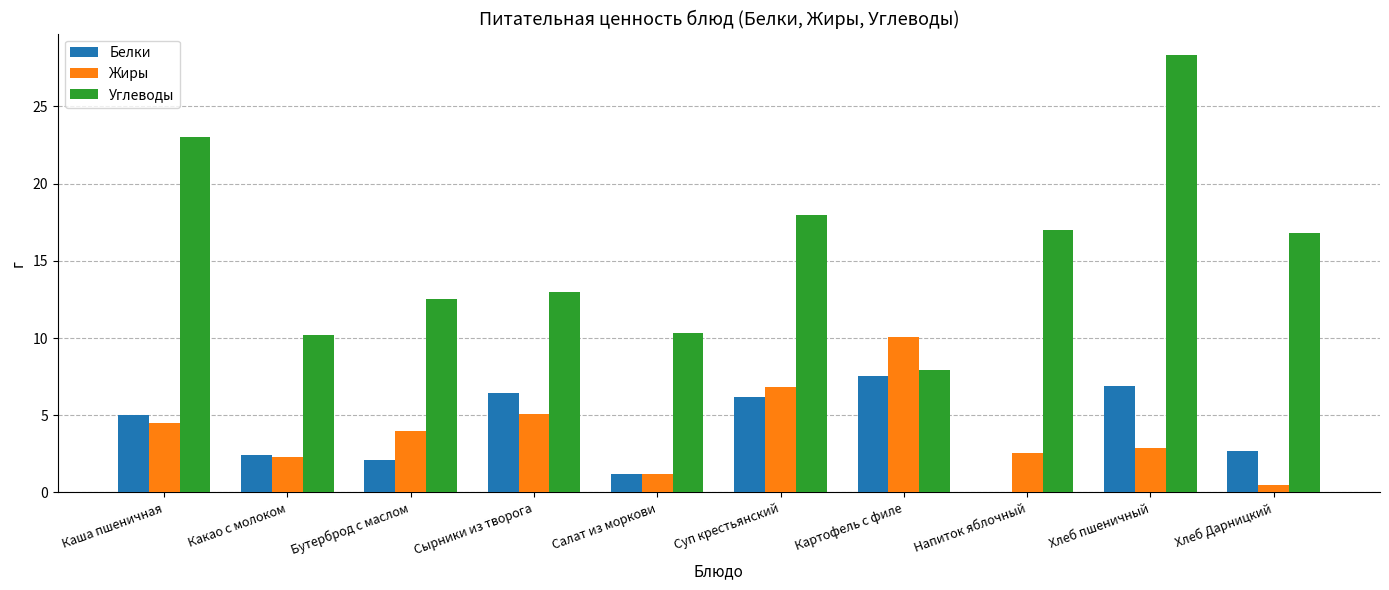

Which series changed the most between Салат из моркови and Хлеб пшеничный?

Углеводы